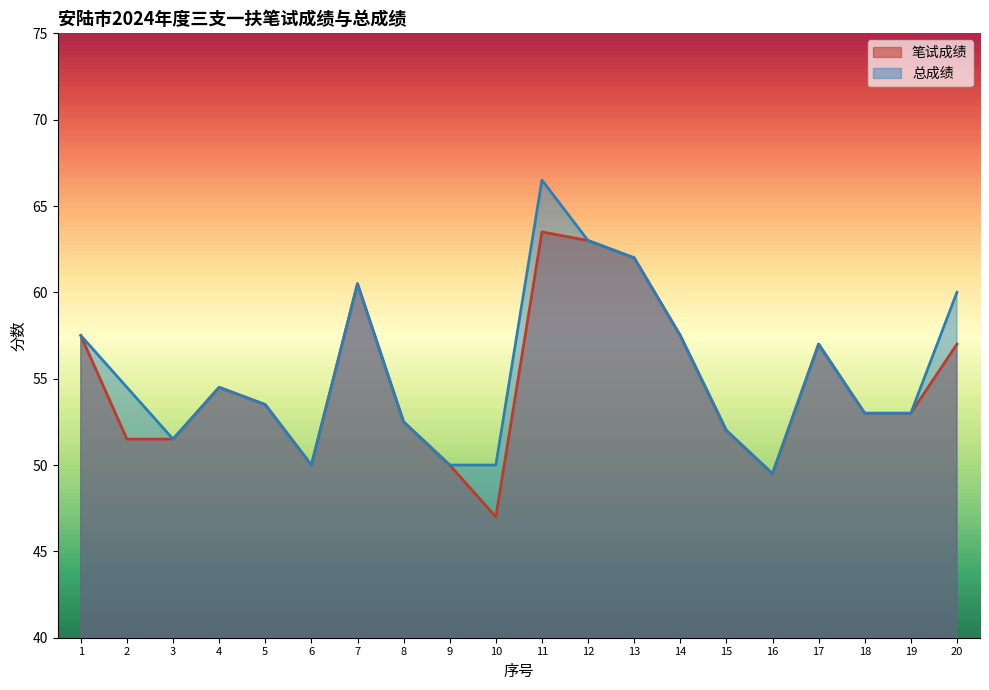

What is the value of the 总成绩 point at the 16th from the left?

49.5